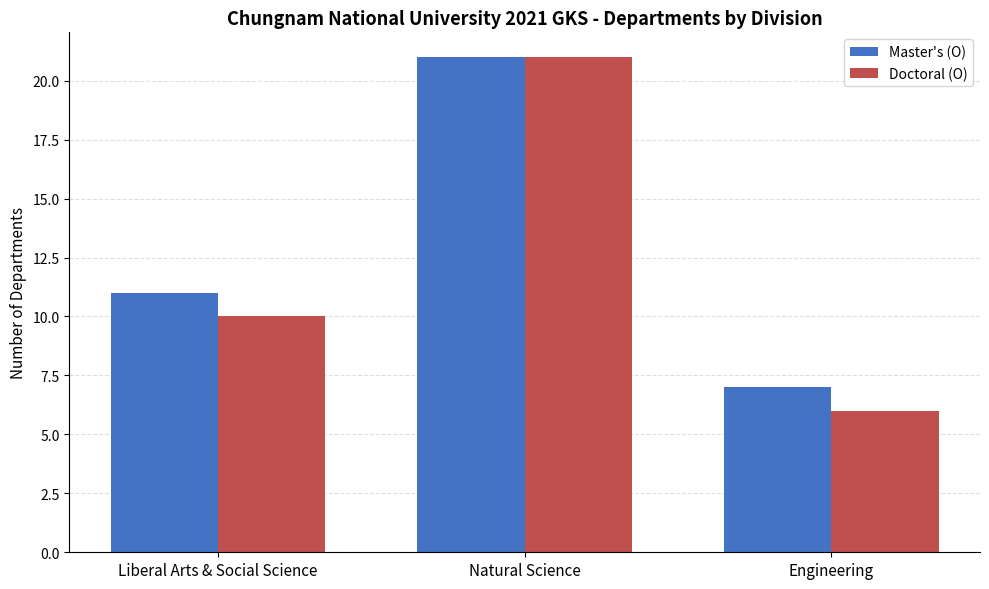

What is the label of the 2nd bar from the left?

Natural Science